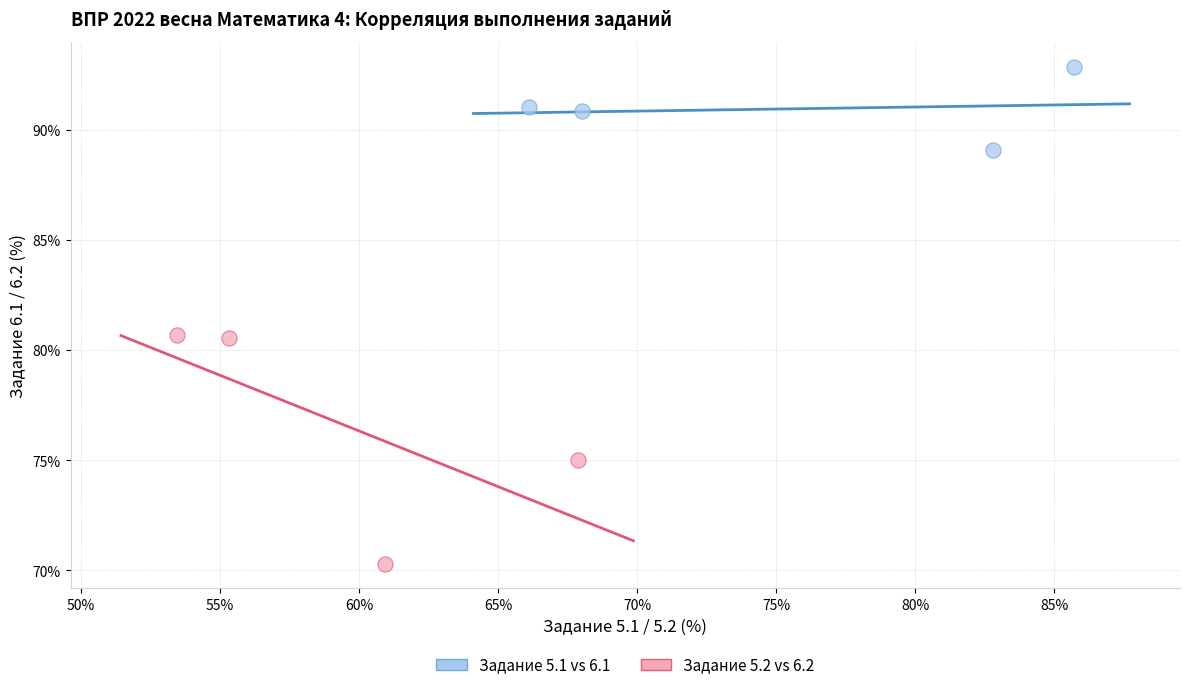

What are all the series names shown in the legend?

Задание 5.1 vs 6.1, Задание 5.2 vs 6.2